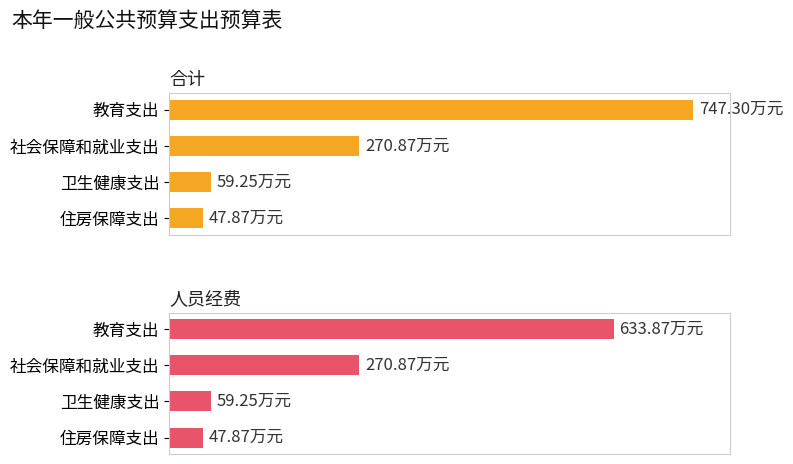

True or false: 人员经费 has a value of 59.2 at 卫生健康支出.

True